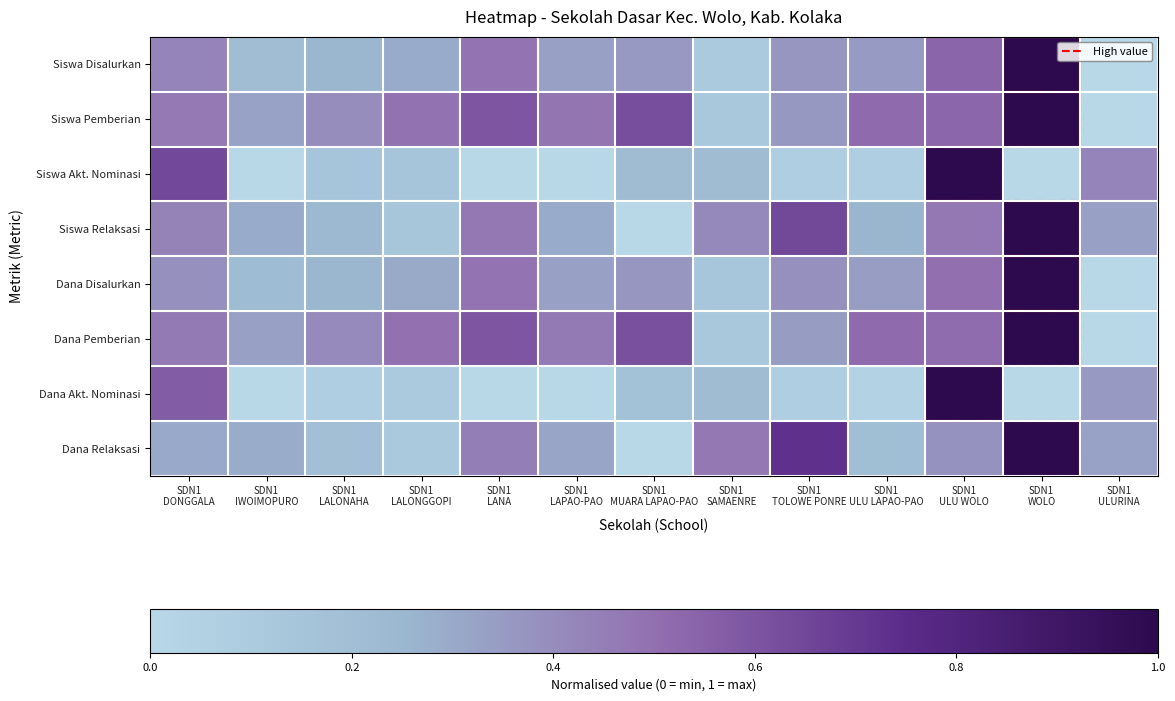

Rank the series by their maximum value, from highest to lowest.

Siswa Disalurkan, Siswa Pemberian, Siswa Akt. Nominasi, Siswa Relaksasi, Dana Disalurkan, Dana Pemberian, Dana Akt. Nominasi, Dana Relaksasi